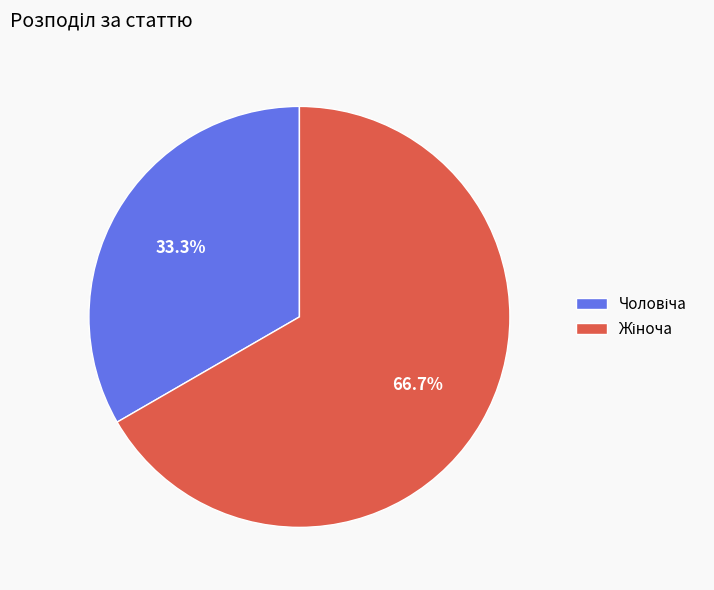

Is there a majority slice in this chart?

Yes